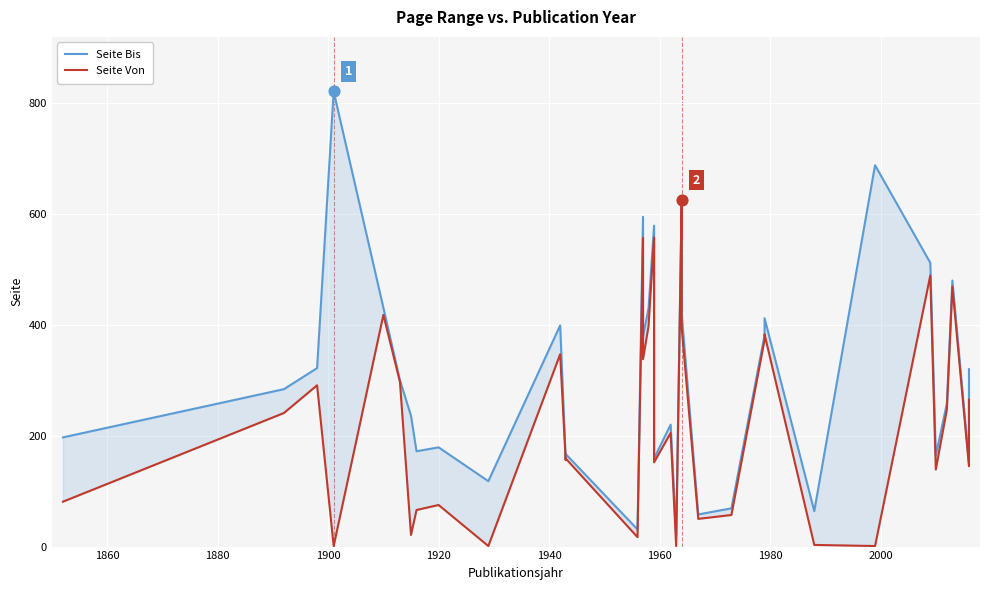

Which series contains the lowest Y value?

Seite Von